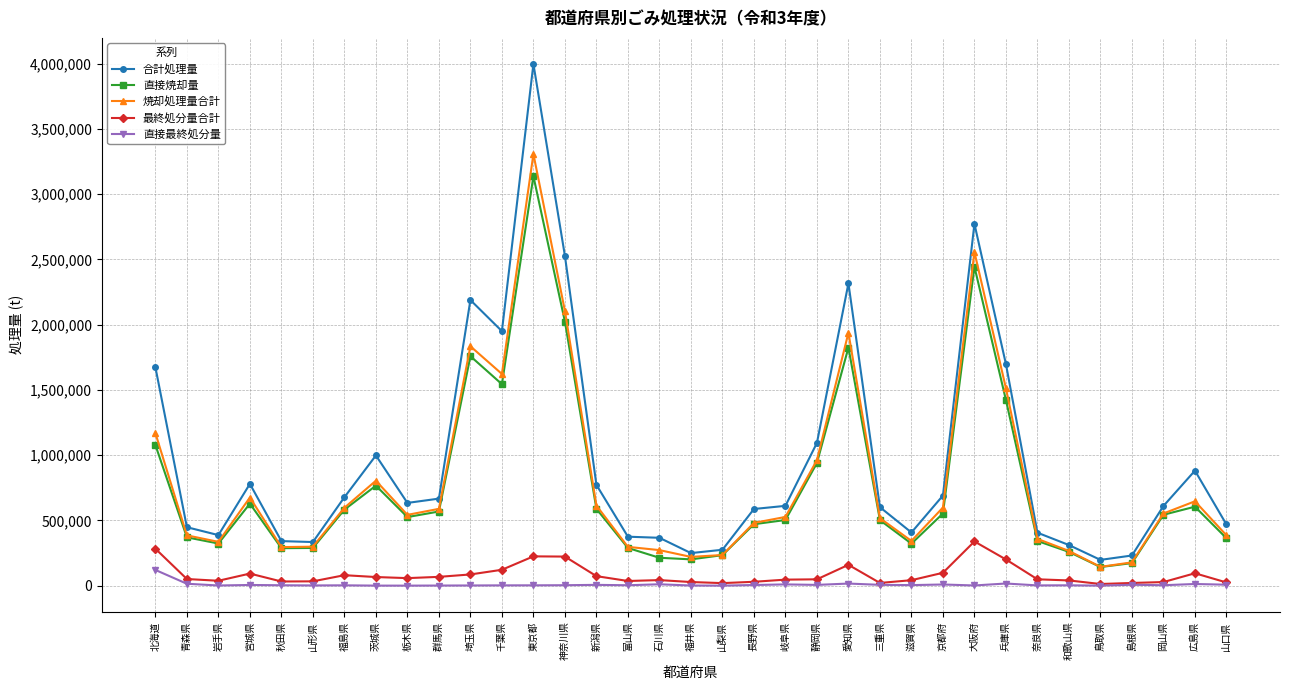

What are all the series names shown in the legend?

合計処理量, 直接焼却量, 焼却処理量合計, 最終処分量合計, 直接最終処分量